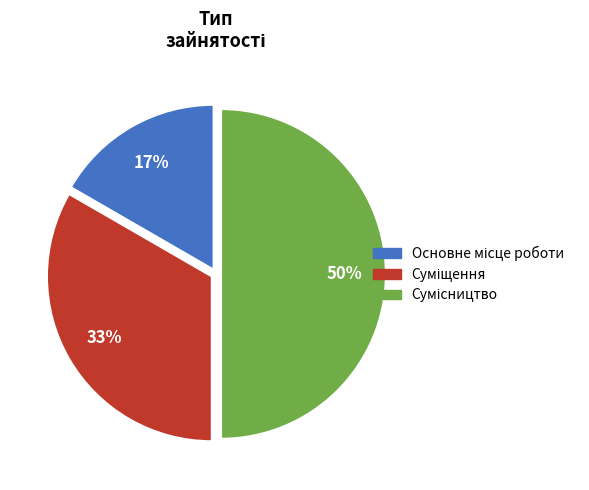

To the nearest percent, what is the difference between the largest and smallest slice percentages?

33%